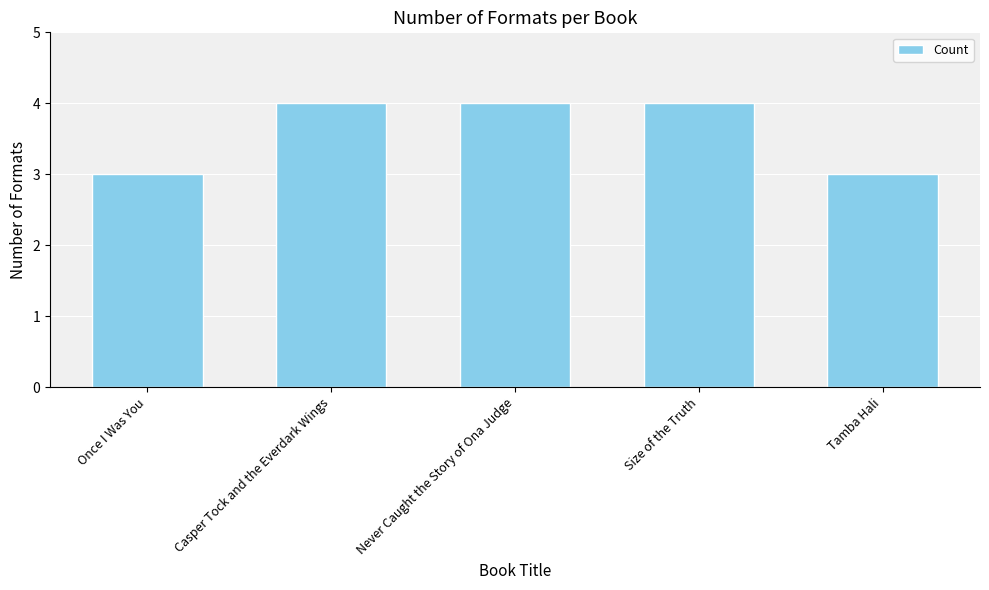

What is the minimum value shown in the chart?

3